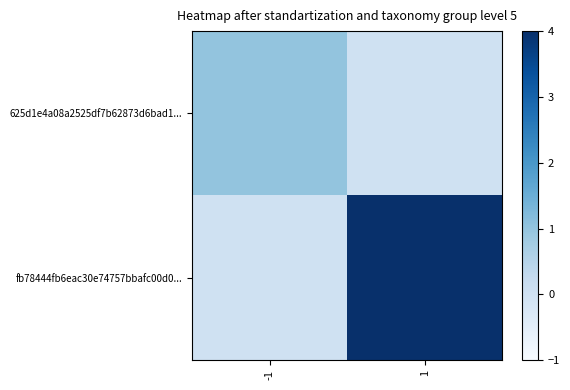

Which label corresponds to the largest value in the chart?

1